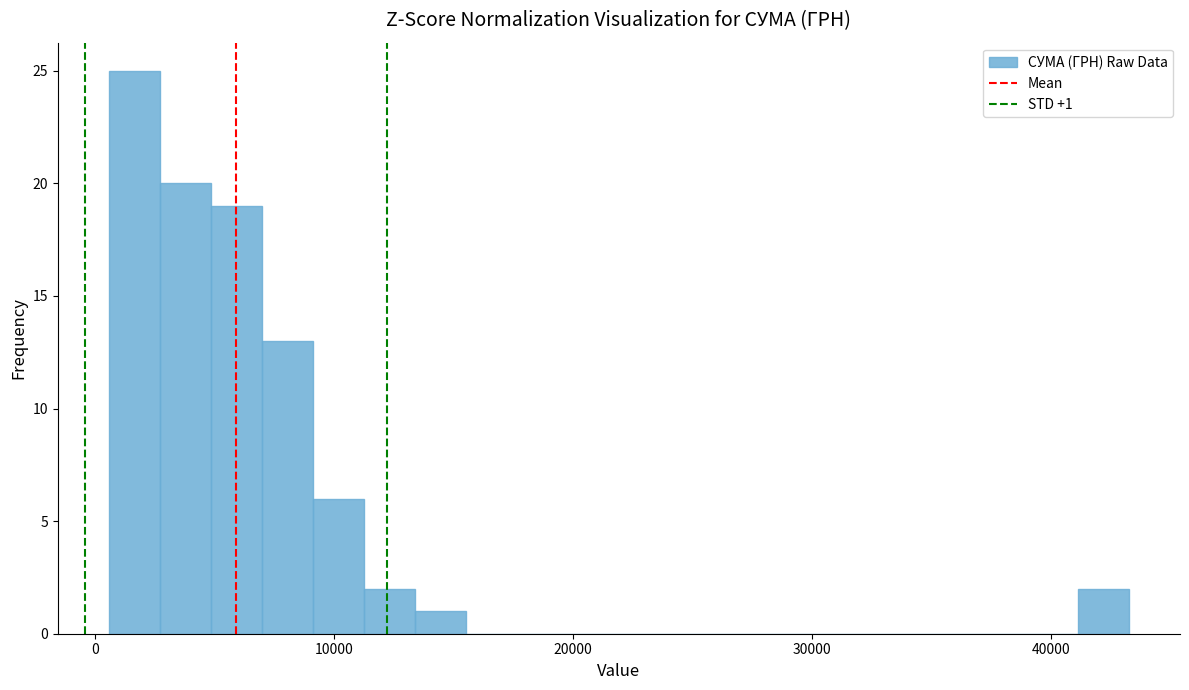

Read against the x-axis, roughly where is the centre of the tallest bar?

2000